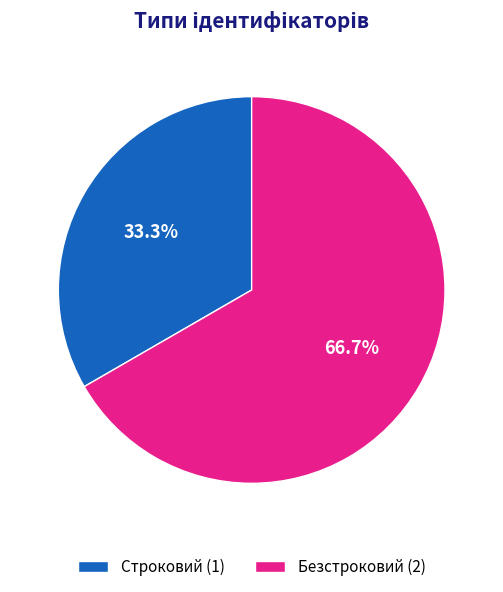

Rank the categories by value from lowest to highest.

Строковий, Безстроковий